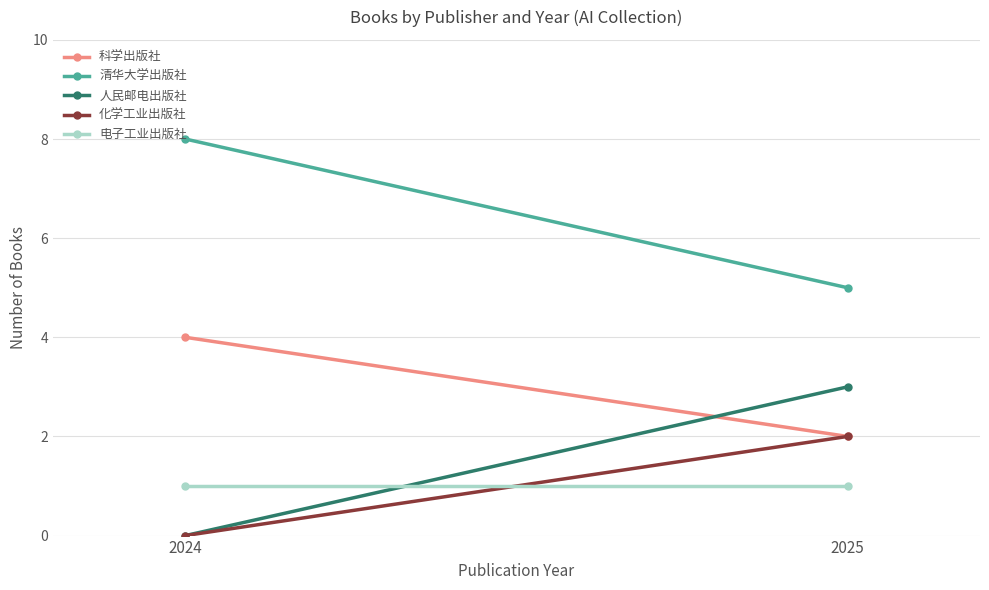

Reading right to left, extract all data points from this chart.

科学出版社: 2	4
清华大学出版社: 5	8
人民邮电出版社: 3	0
化学工业出版社: 2	0
电子工业出版社: 1	1